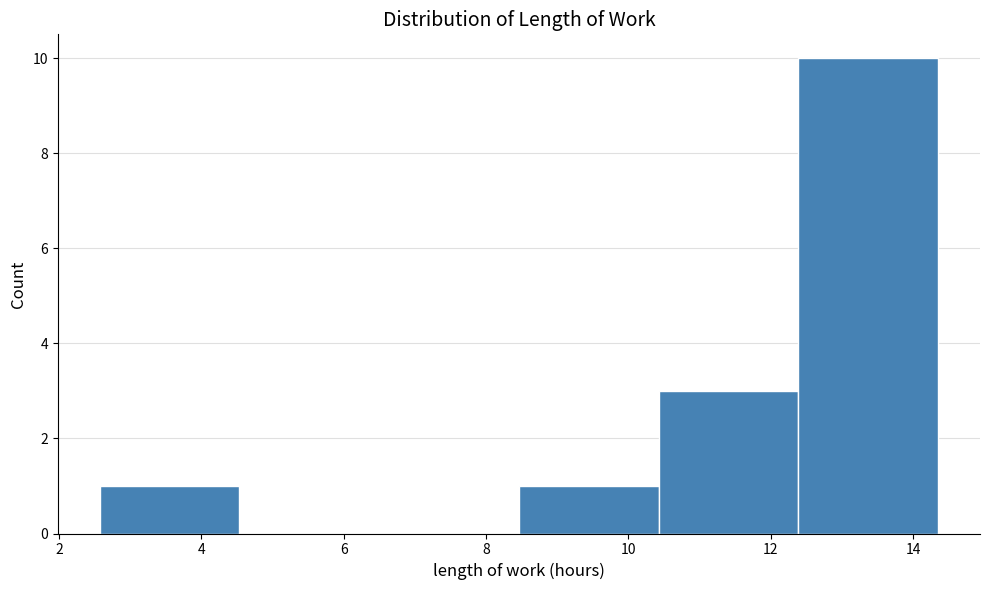

Which range on the x-axis has the tallest bar?

12.4 to 14.4